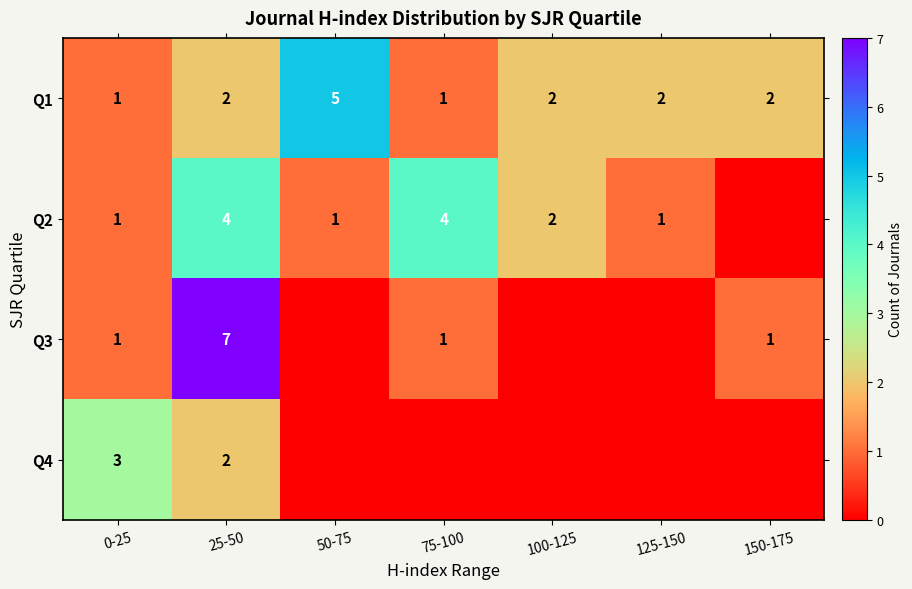

What is the total value across all series at 0-25?

6